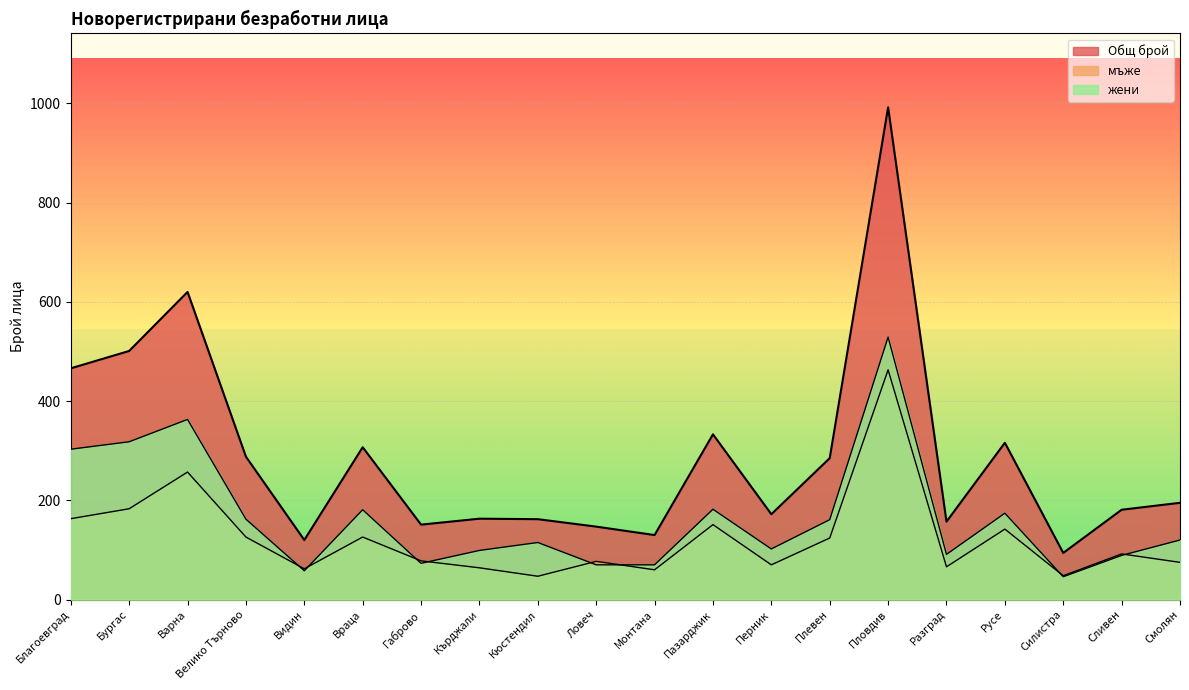

True or false: Общ брой has a value of 333 at Пазарджик.

True